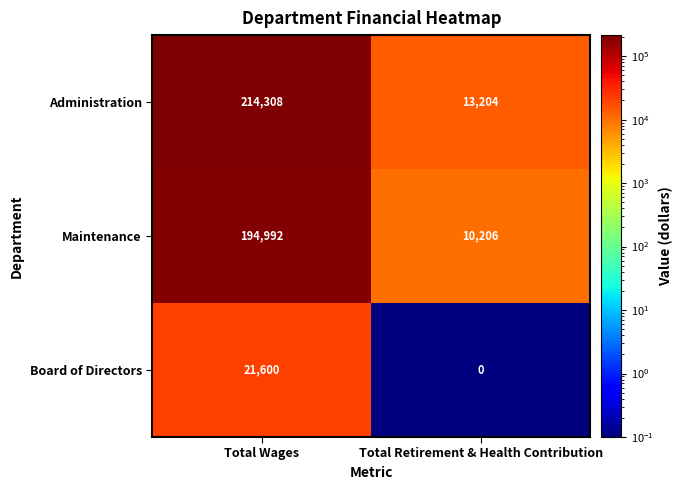

Which series has the largest total across all categories?

Administration